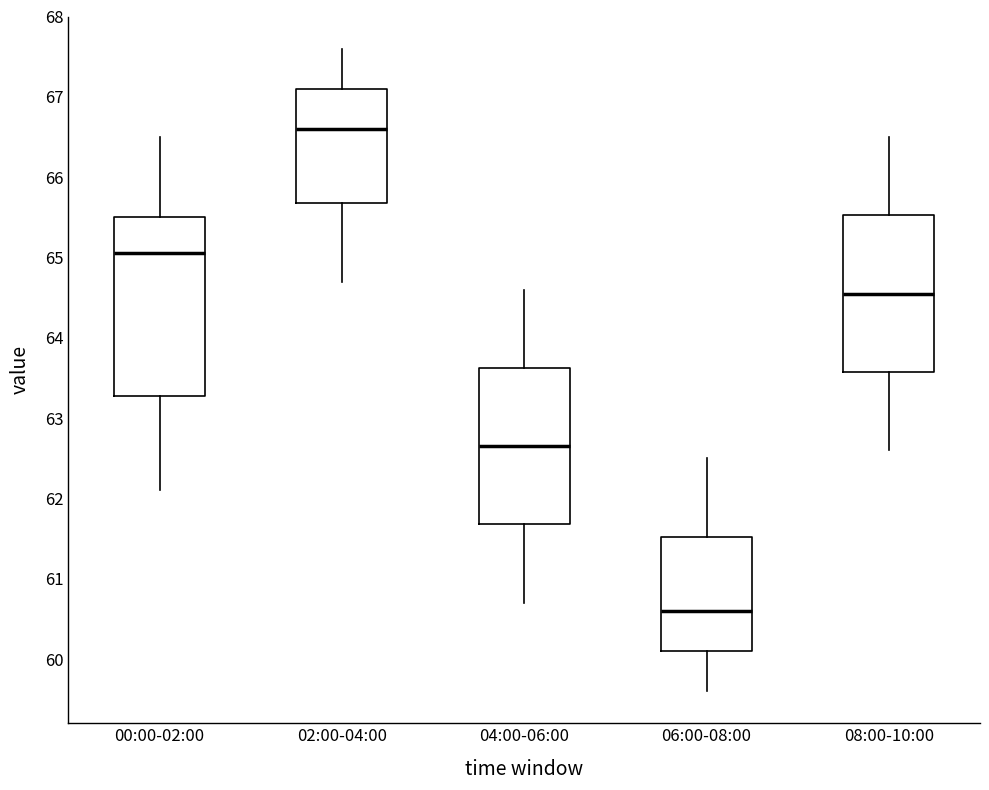

Which box's median line is the highest?

02:00-04:00